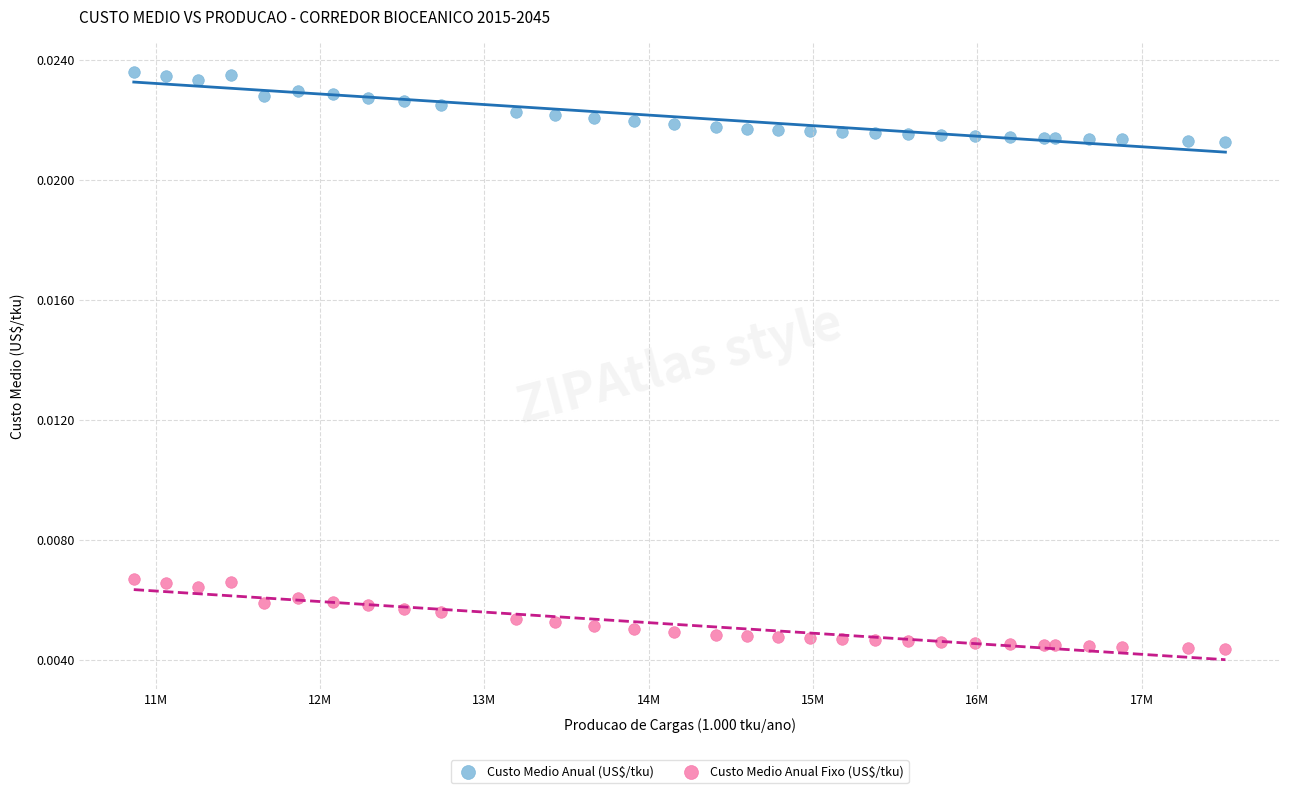

What are all the series names shown in the legend?

Custo Medio Anual (US$/tku), Custo Medio Anual Fixo (US$/tku)